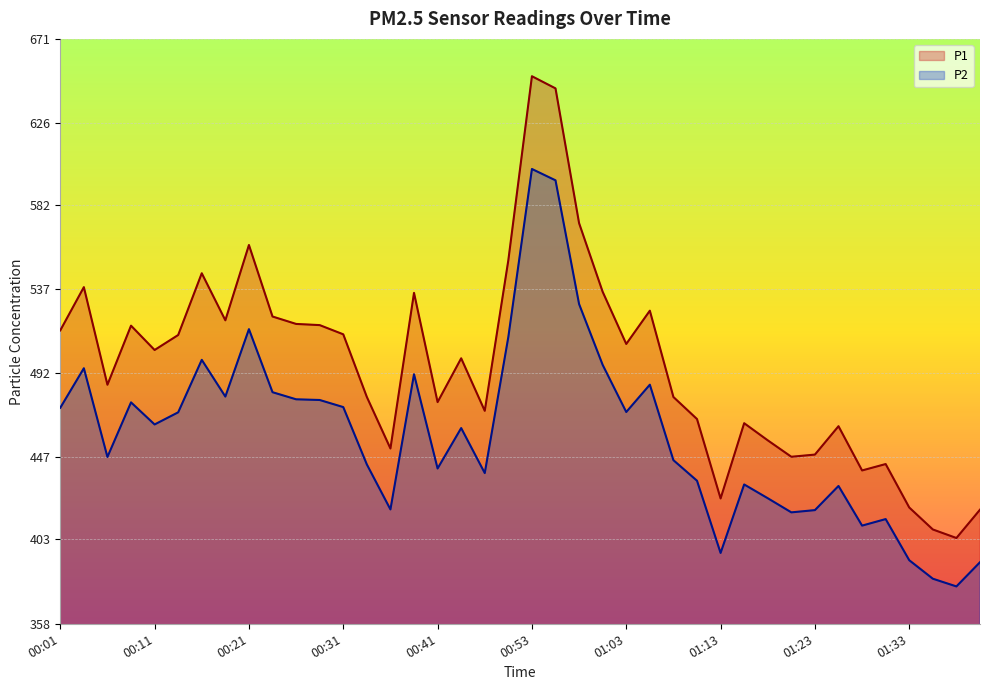

What is the spread (max minus min) of values at 01:10?

33.0